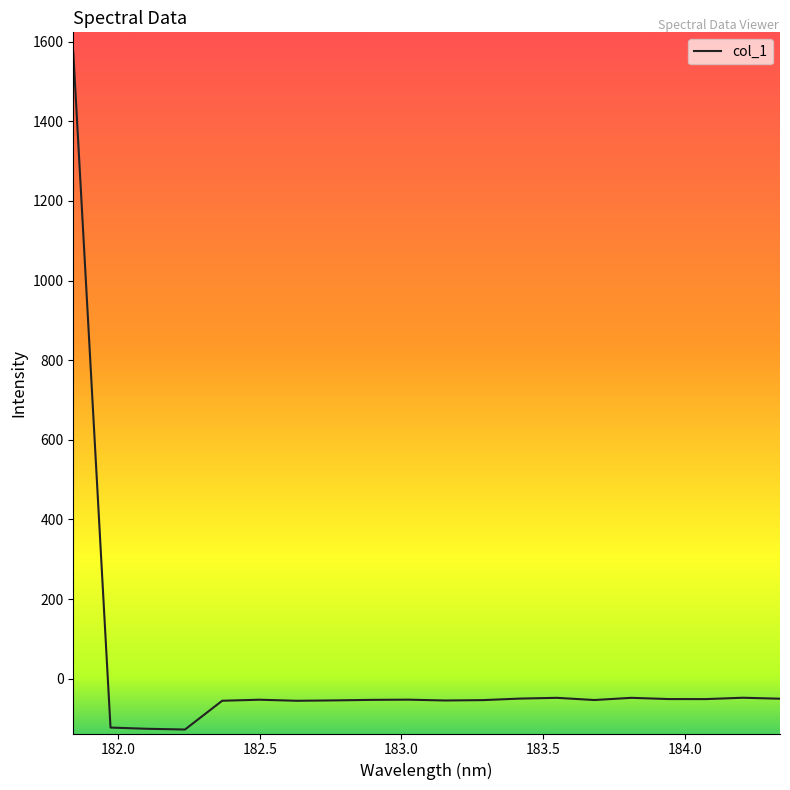

What is the greatest value displayed?

1573.2